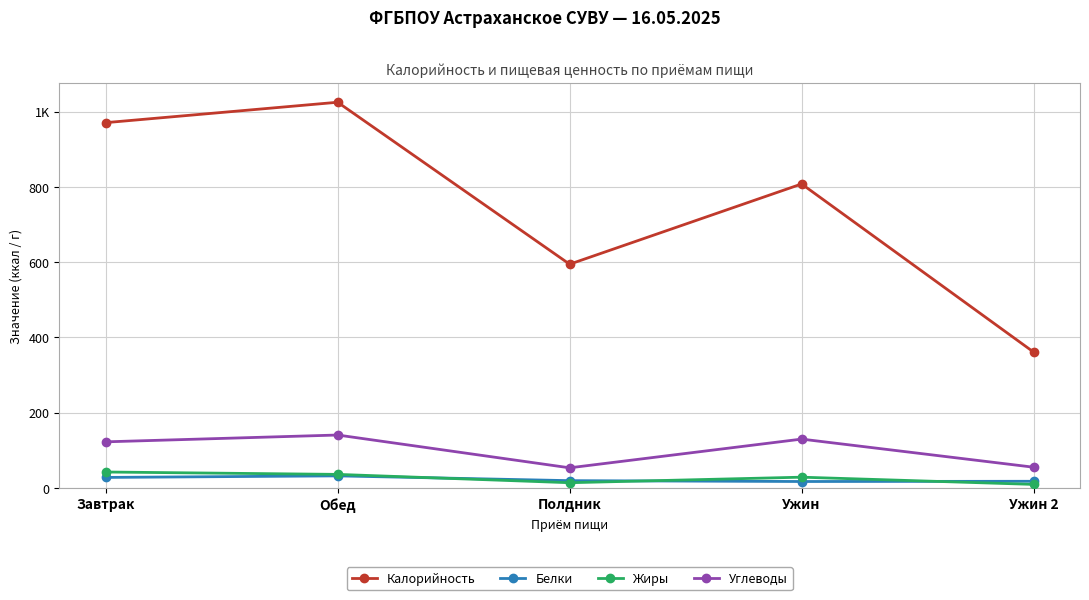

What is the minimum value for Углеводы?

53.4